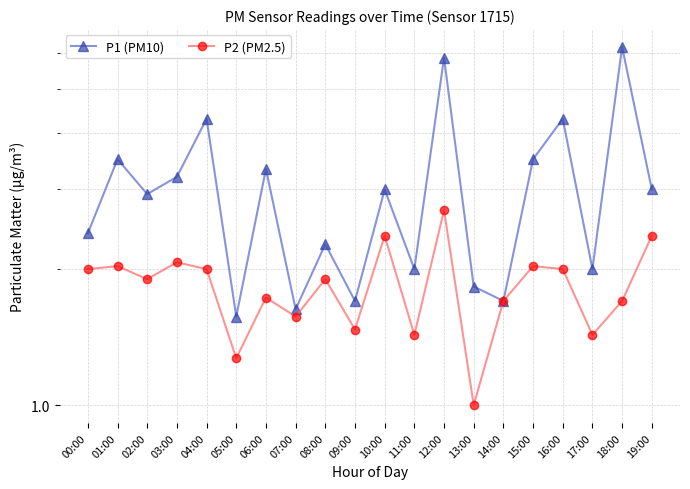

How many interior local valleys does the P1 (PM10) series have?

7